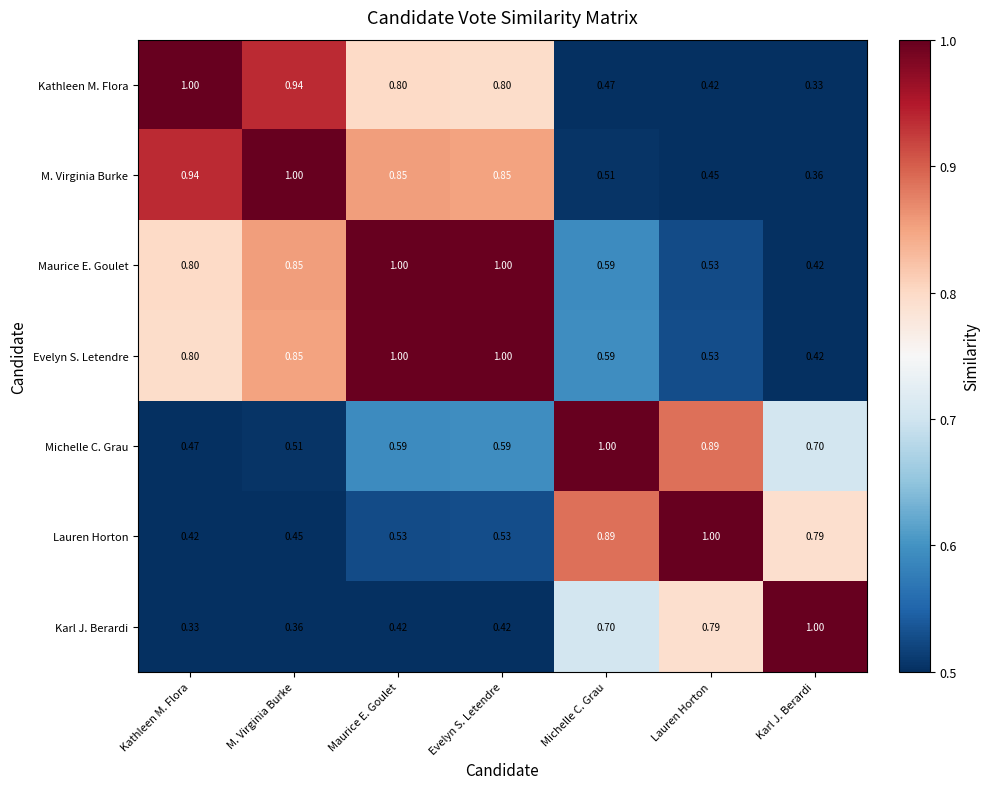

Where is M. Virginia Burke nearest to the value 0?

Karl J. Berardi